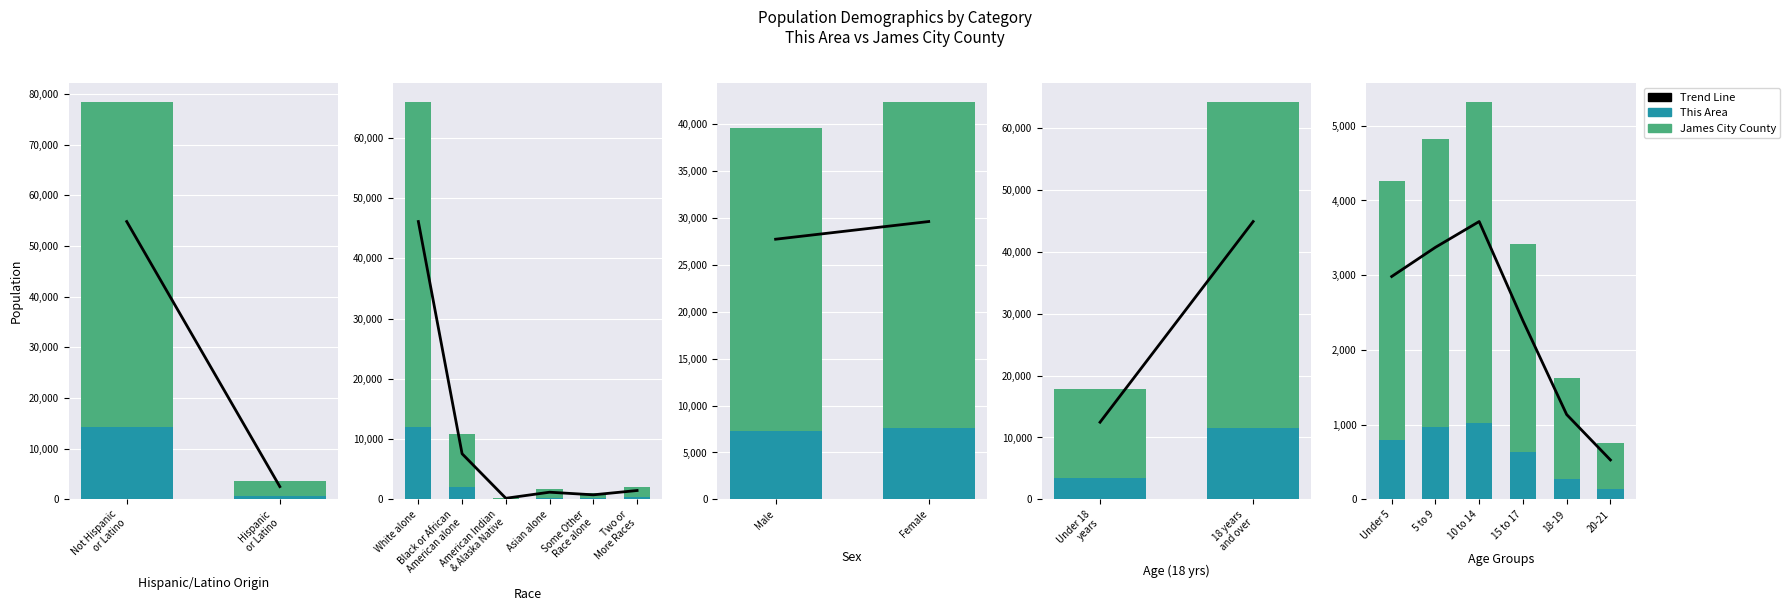

What is the approximate value of This Area at 5 to 9?

967.0